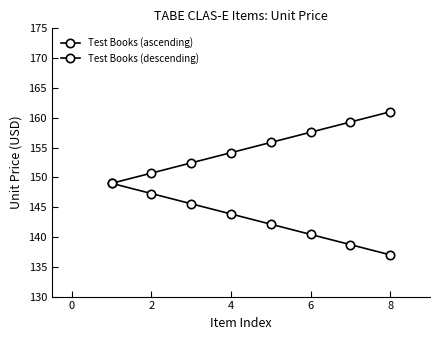

How many values in the Test Books (ascending) series are below 155?

4